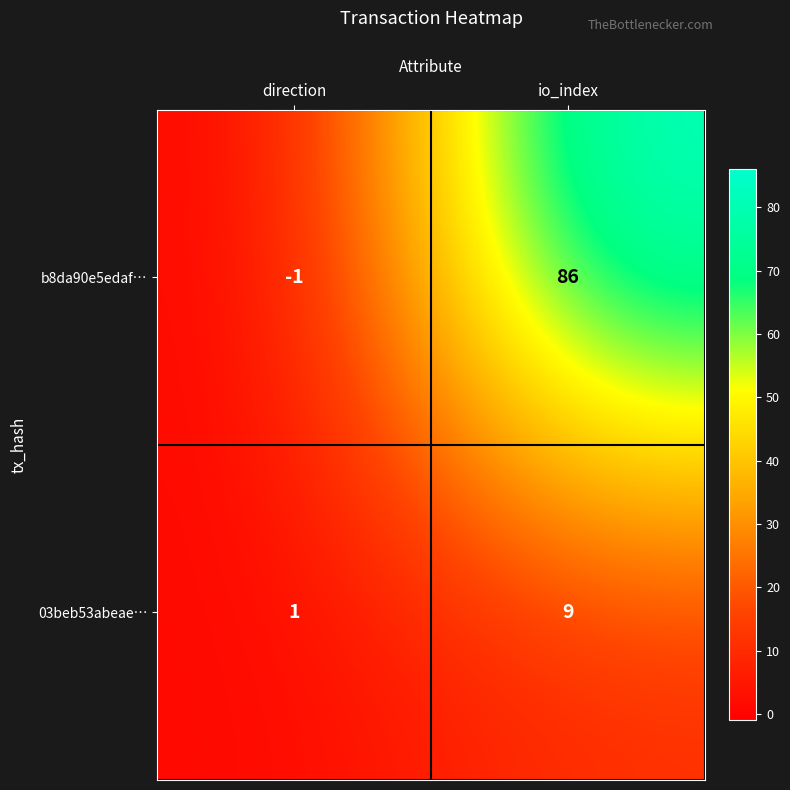

At which label is 03beb53abeae… closest to 5?

direction